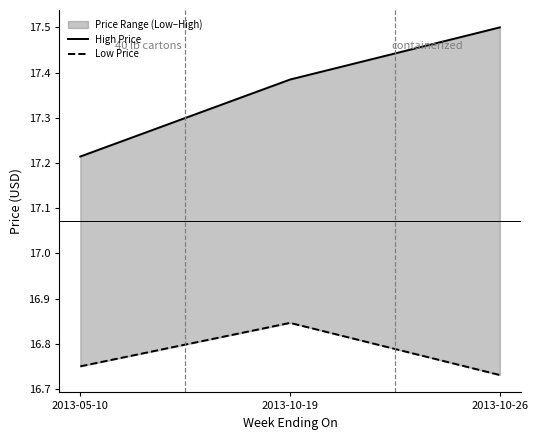

At which category is the sum across all series the highest?

2013-10-19